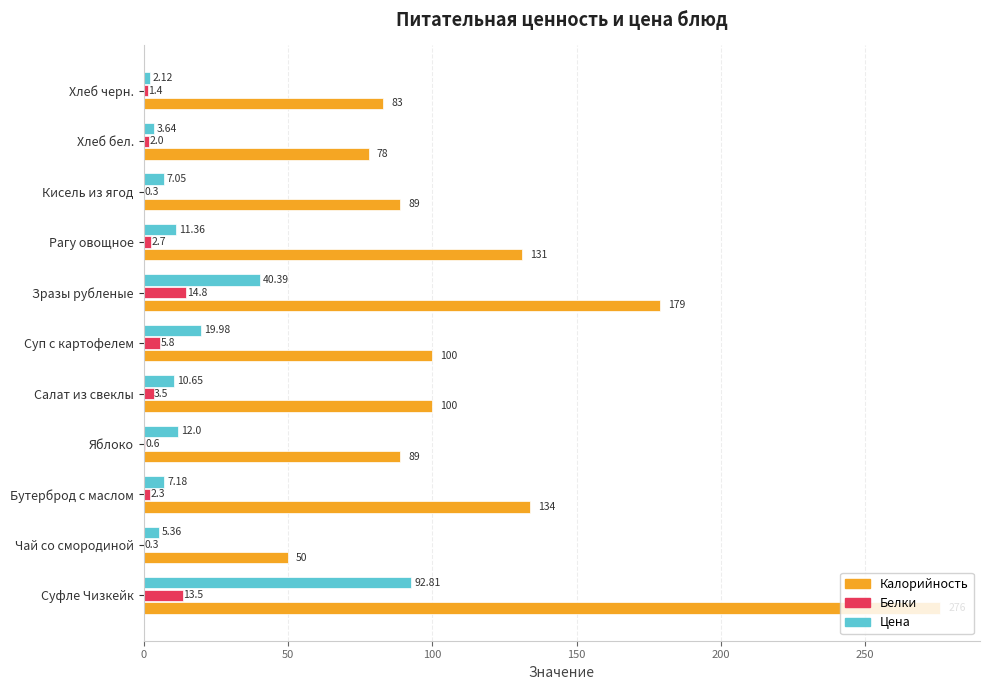

How many categories are shown in the chart?

11